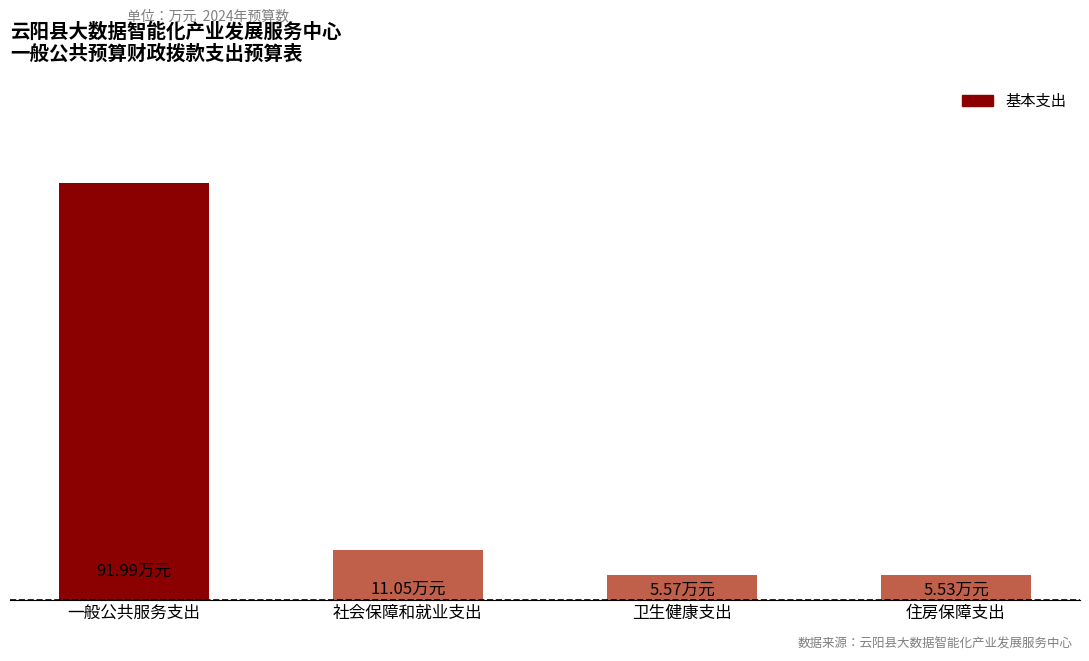

At which label does the data first exceed 11?

一般公共服务支出